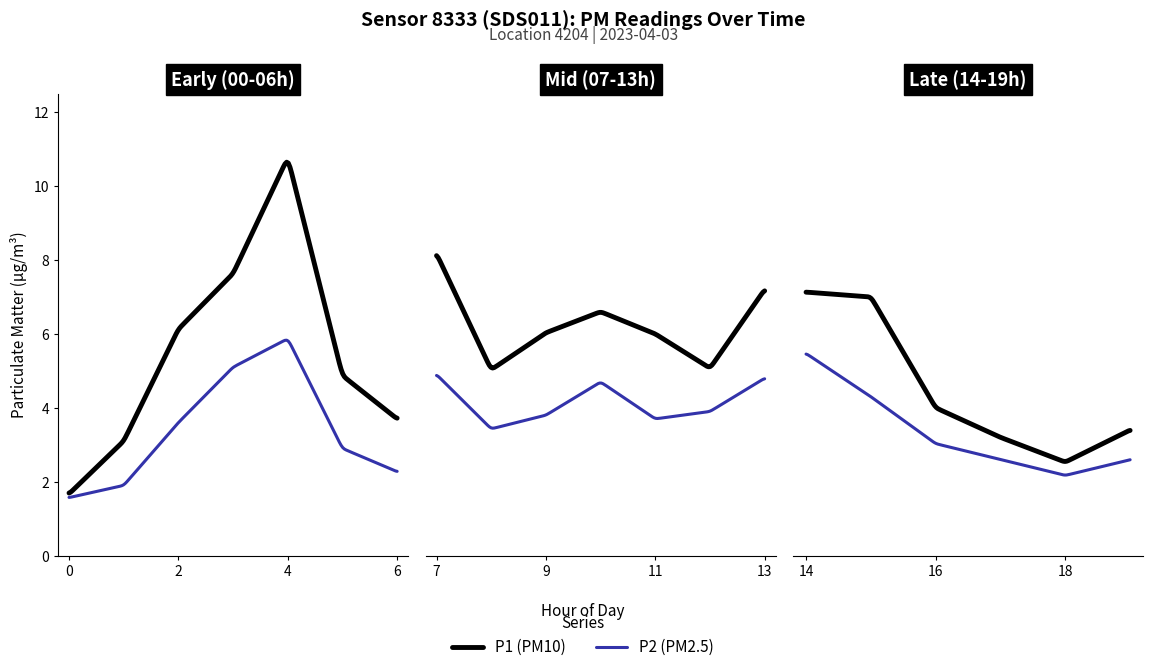

What position from the right is 14:00?

6